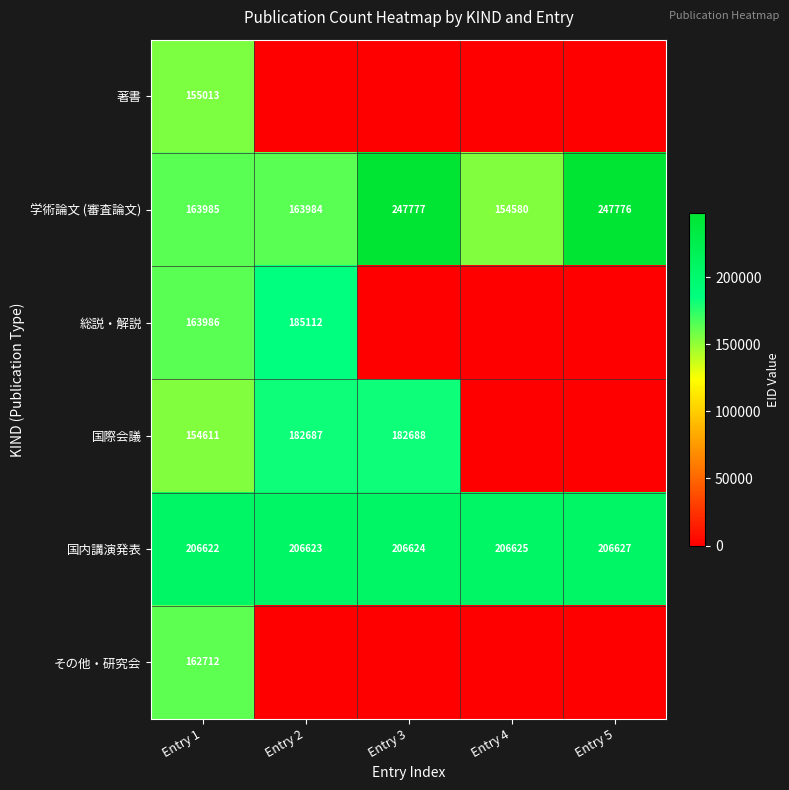

What is the difference between the second highest and minimum values in the 学術論文 (審査論文) series?

93196